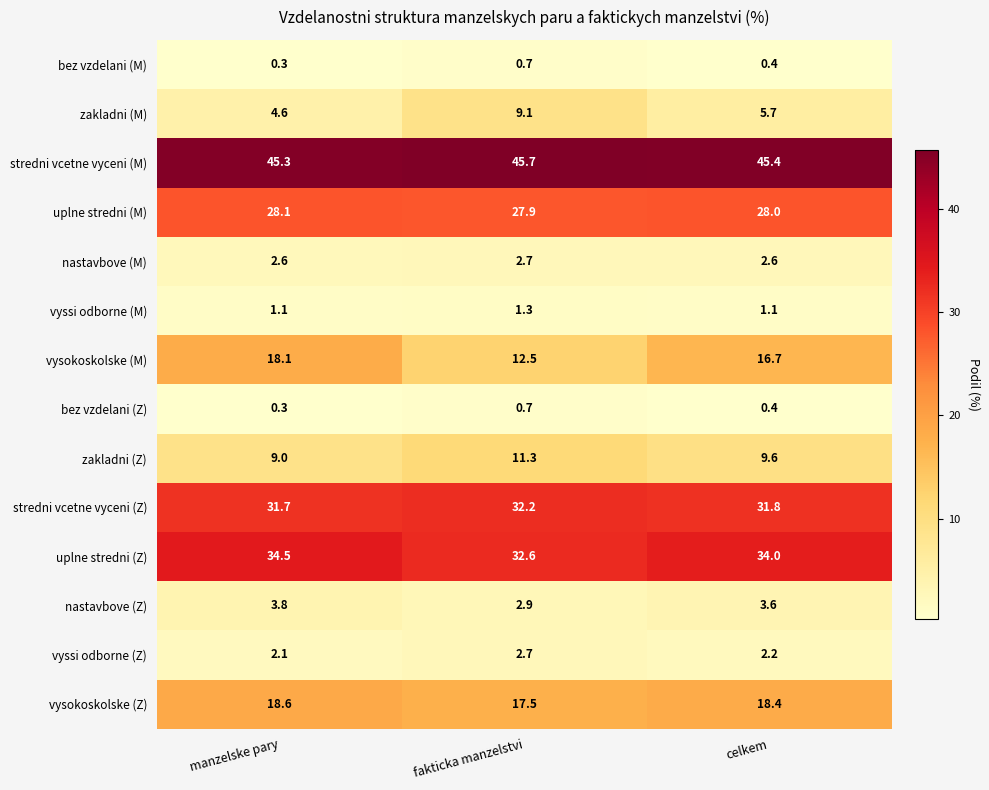

Where does the uplne stredni (Z) series first go above 34?

manzelske pary